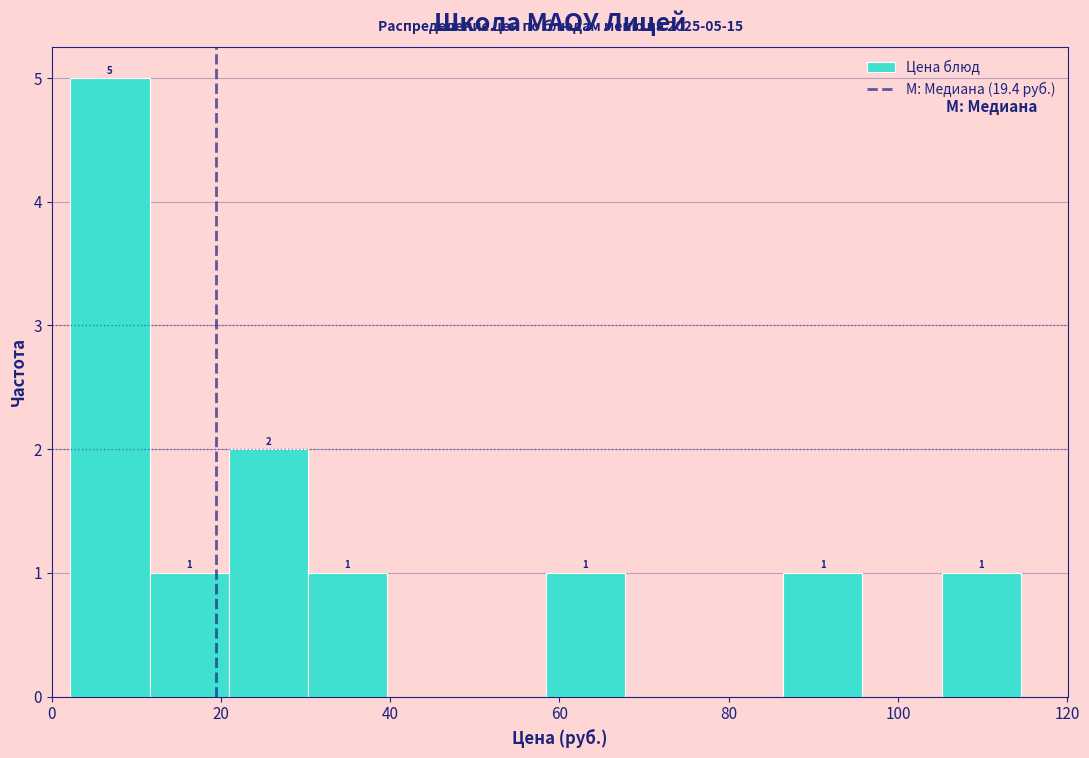

Which range on the x-axis has the tallest bar?

2 to 12